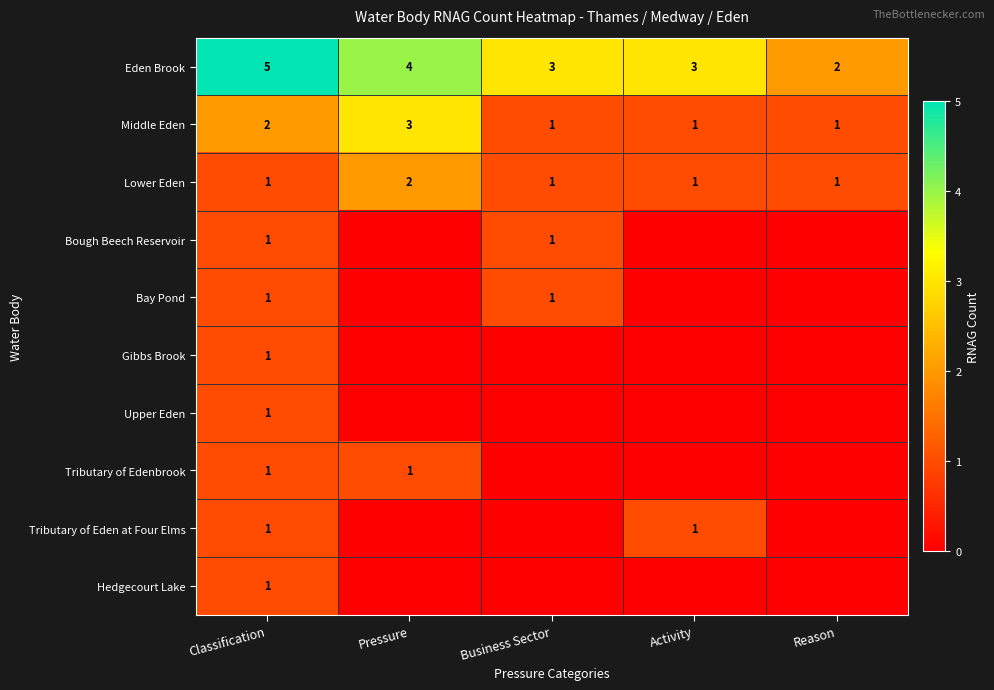

The Eden Brook series shows 4 at Pressure. True or false?

True